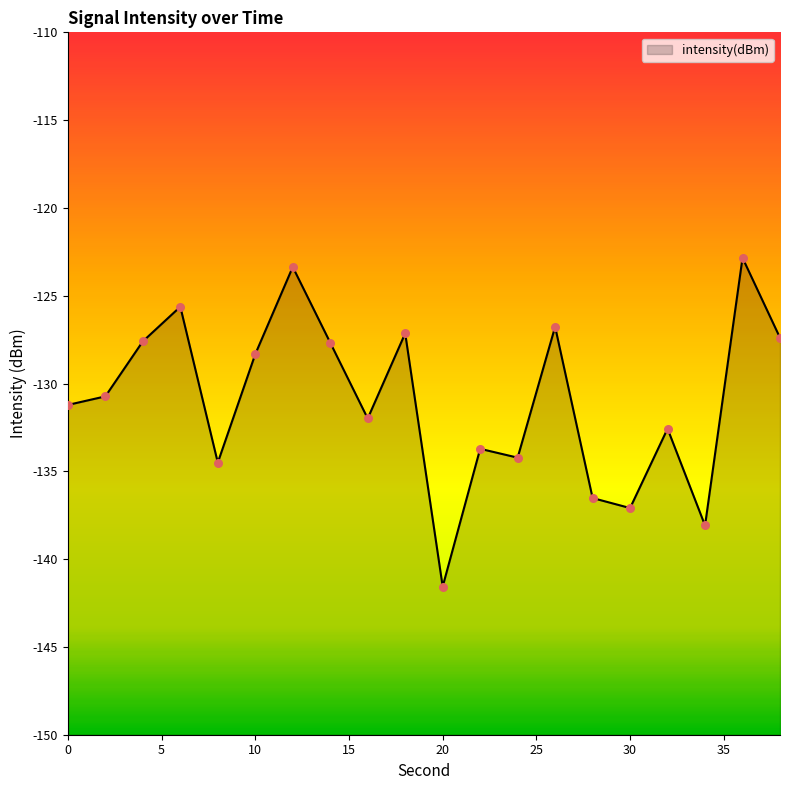

What is the change in value from 18 to 24?

-7.1